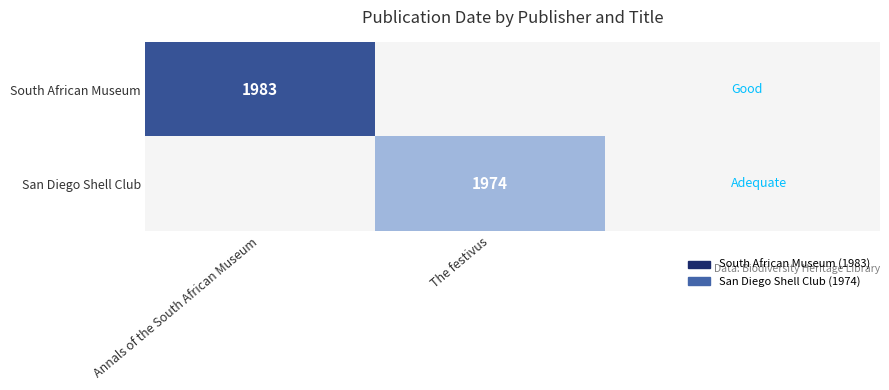

Is it true that San Diego Shell Club equals 492 at The festivus?

False